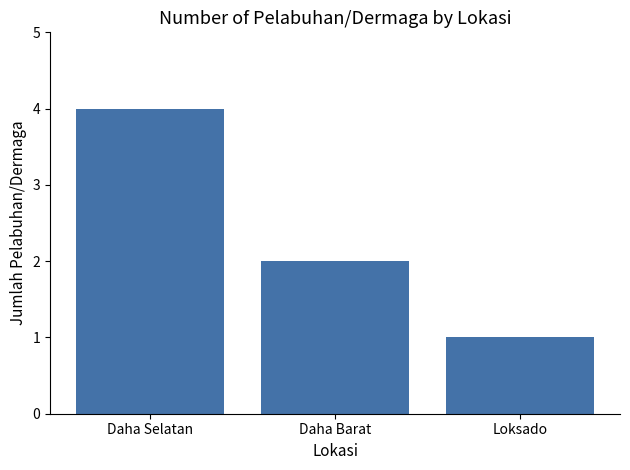

Rank the categories by value from highest to lowest.

Daha Selatan, Daha Barat, Loksado